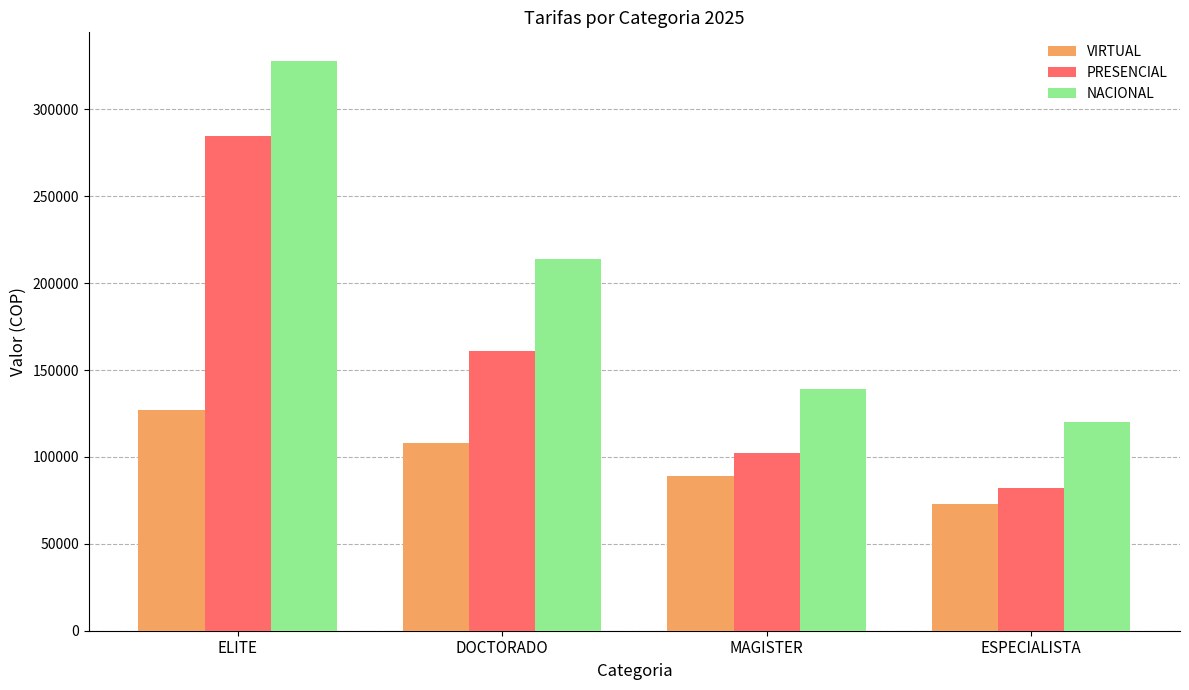

What position from the right is MAGISTER?

2